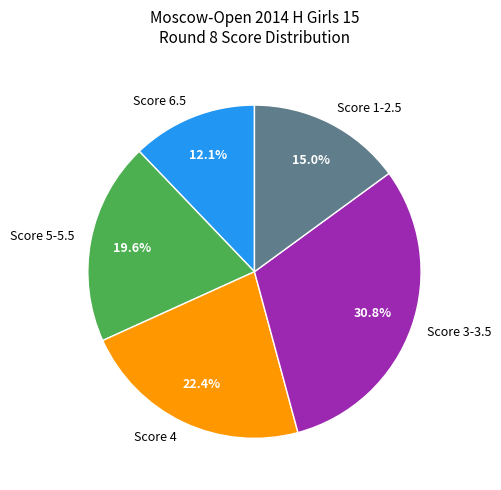

How many slices are in this pie chart?

5